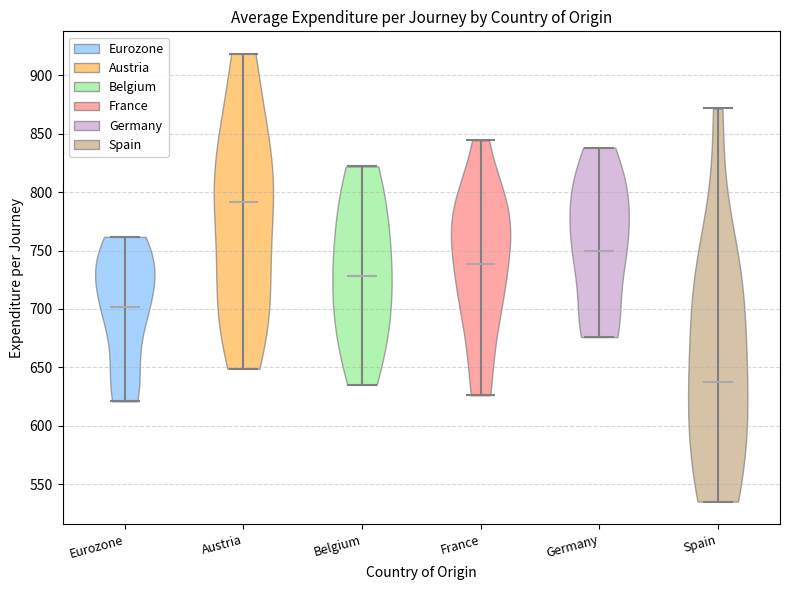

Which violin has the lowest median line?

Spain